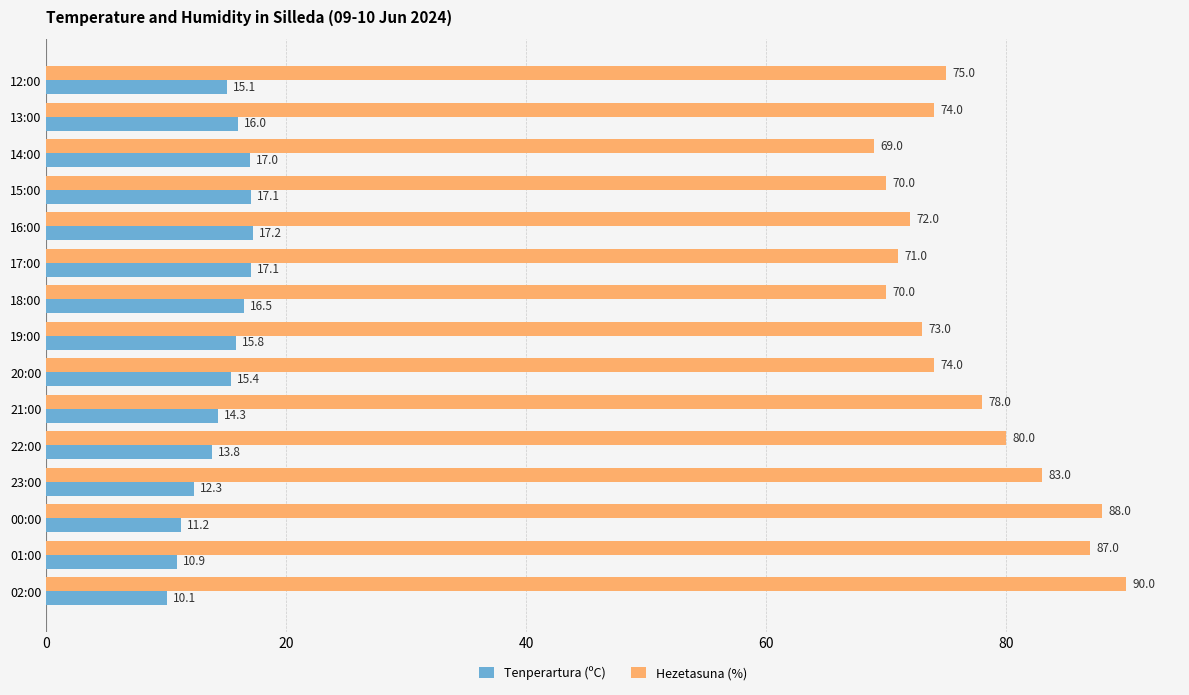

Is it true that Hezetasuna (%) equals 80.0 at 22:00?

True